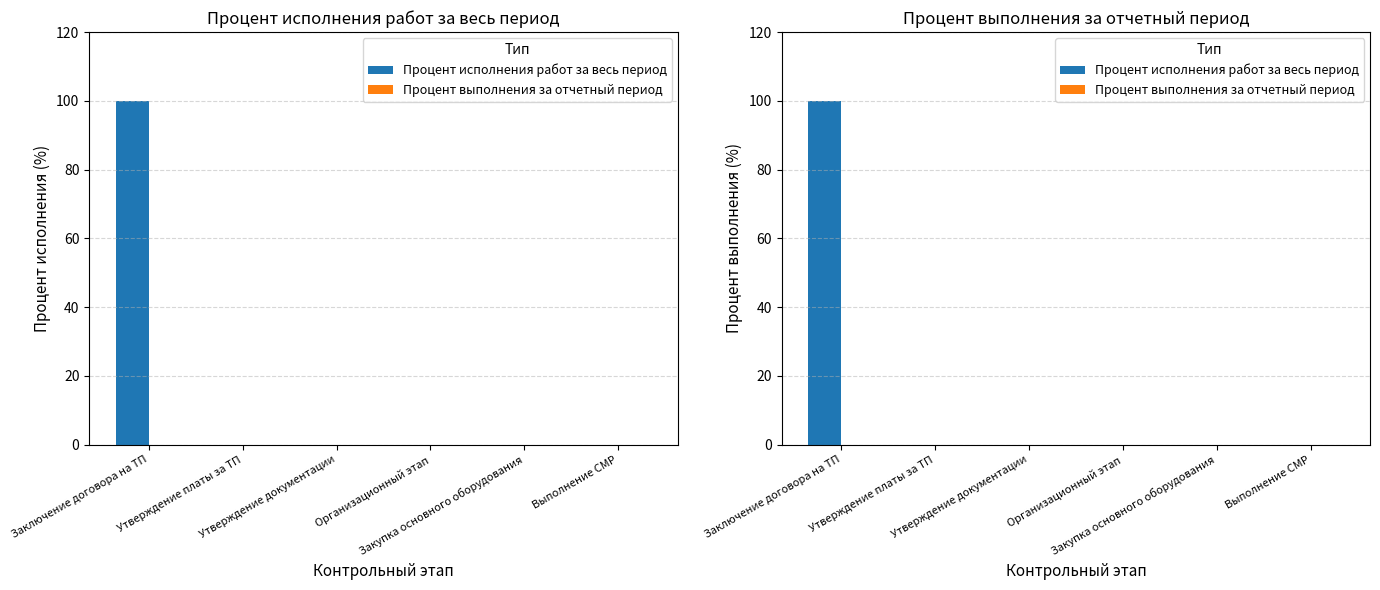

Rank the series at Организационный этап from lowest to highest value.

Процент исполнения работ за весь период, Процент выполнения за отчетный период